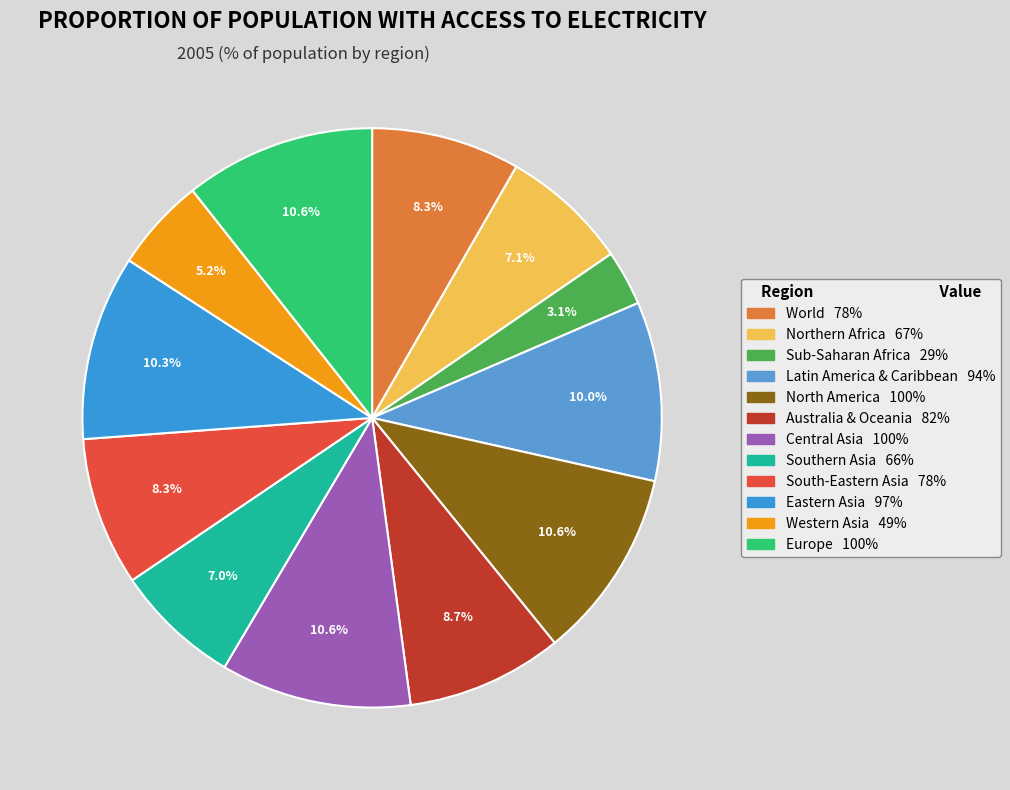

Is it true that Eastern Asia is 10% of the pie?

True